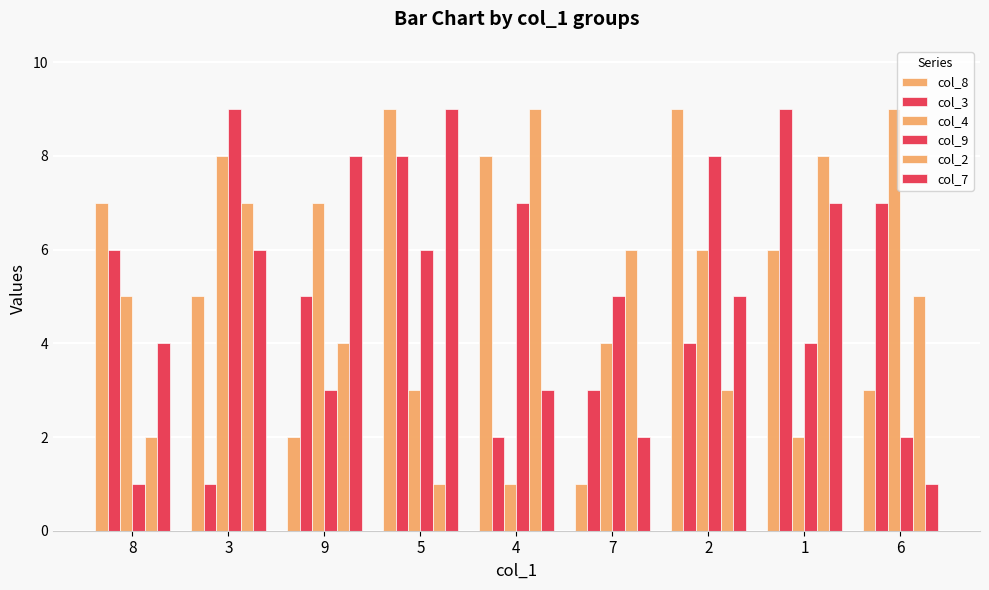

What position from the right is 2?

3